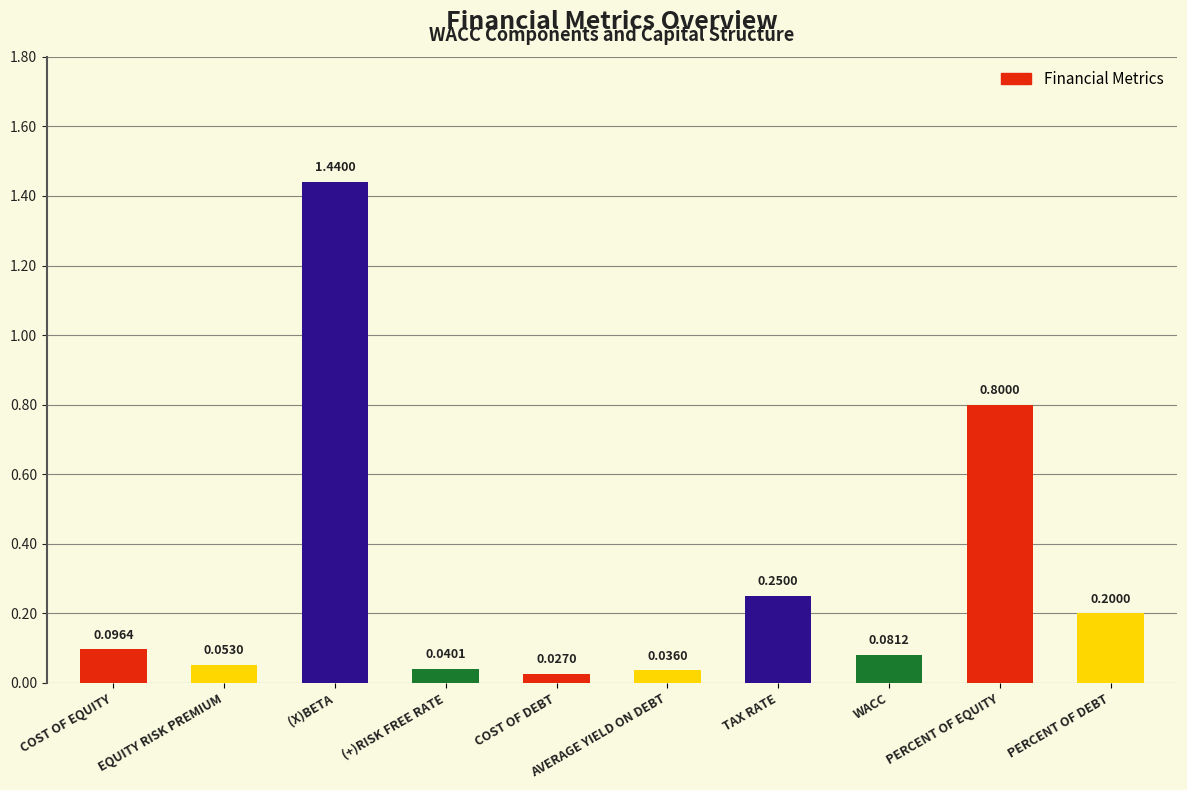

How many data points does each series have?

10